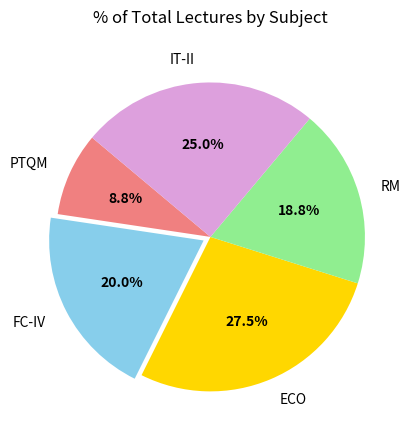

To the nearest percent, what percentage of the pie is IT-II?

25%